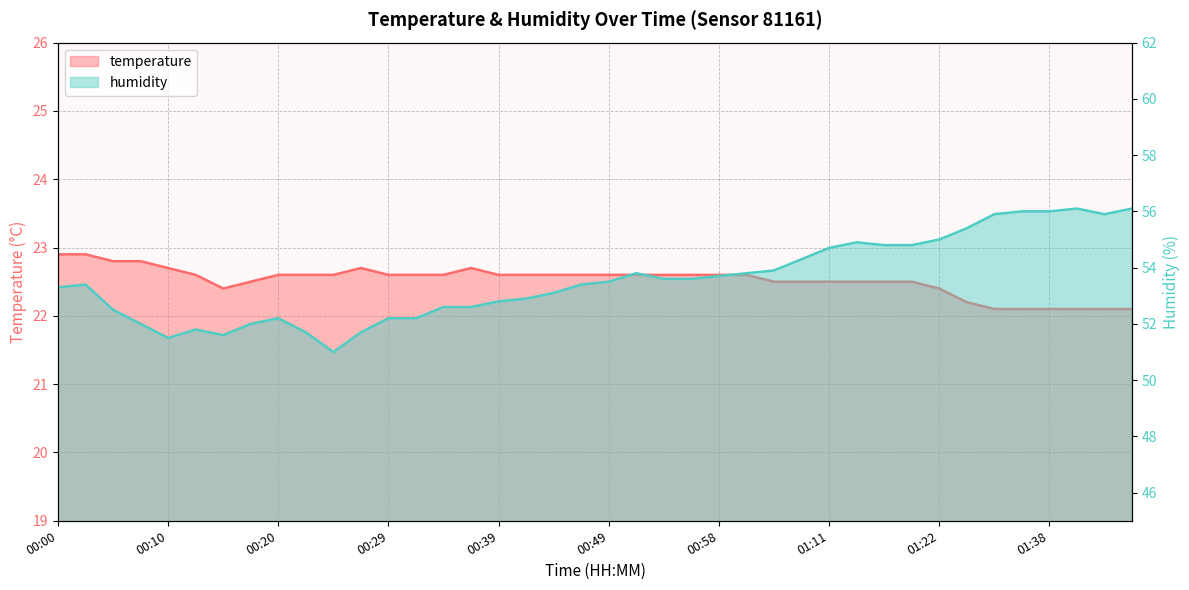

Does the chart display data point markers on the line(s)?

No